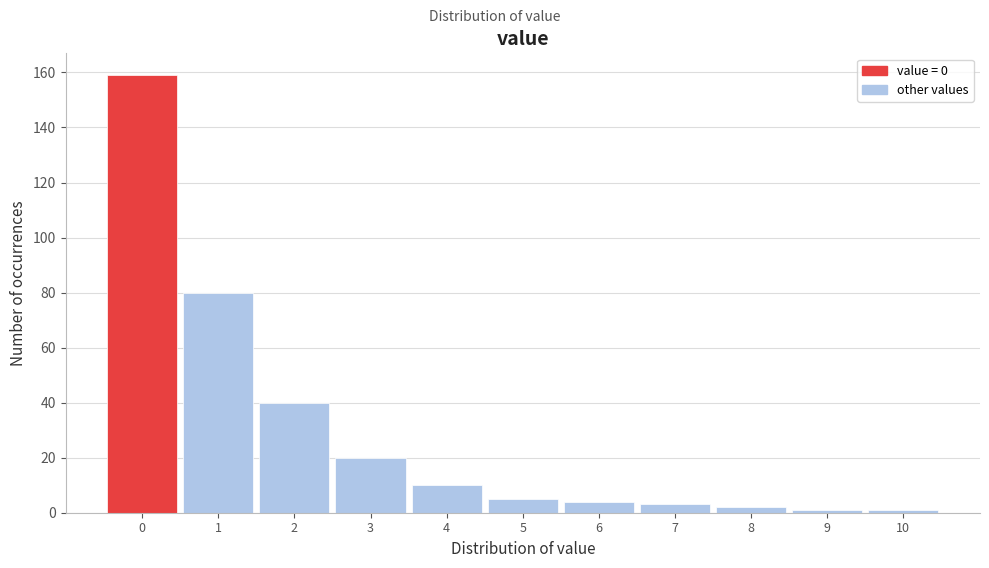

Reading left to right, list every bar in this chart as the range it spans on the x-axis followed by its height. The values are not printed on the chart, so give them approximately, as read against the axis.

-0.5 to 0.5: 160
0.5 to 1.5: 80
1.5 to 2.5: 40
2.5 to 3.5: 20
3.5 to 4.5: 10
4.5 to 5.5: 6
5.5 to 6.5: 4
6.5 to 7.5: 4
7.5 to 8.5: 2
8.5 to 9.5: under 2
9.5 to 10.5: under 2